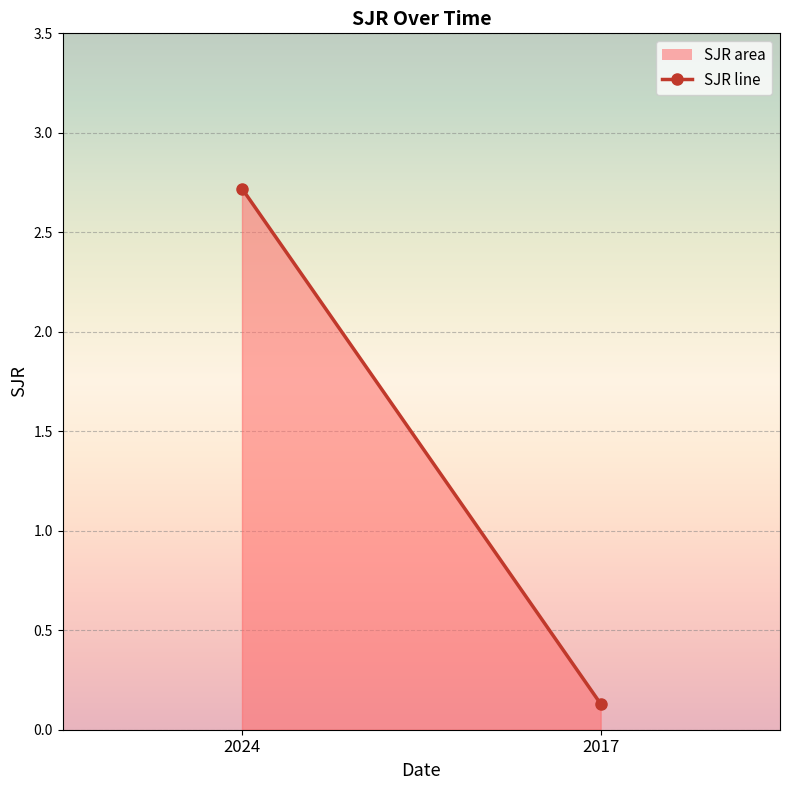

What is the sum of the values at 2024 and 2017?

2.9